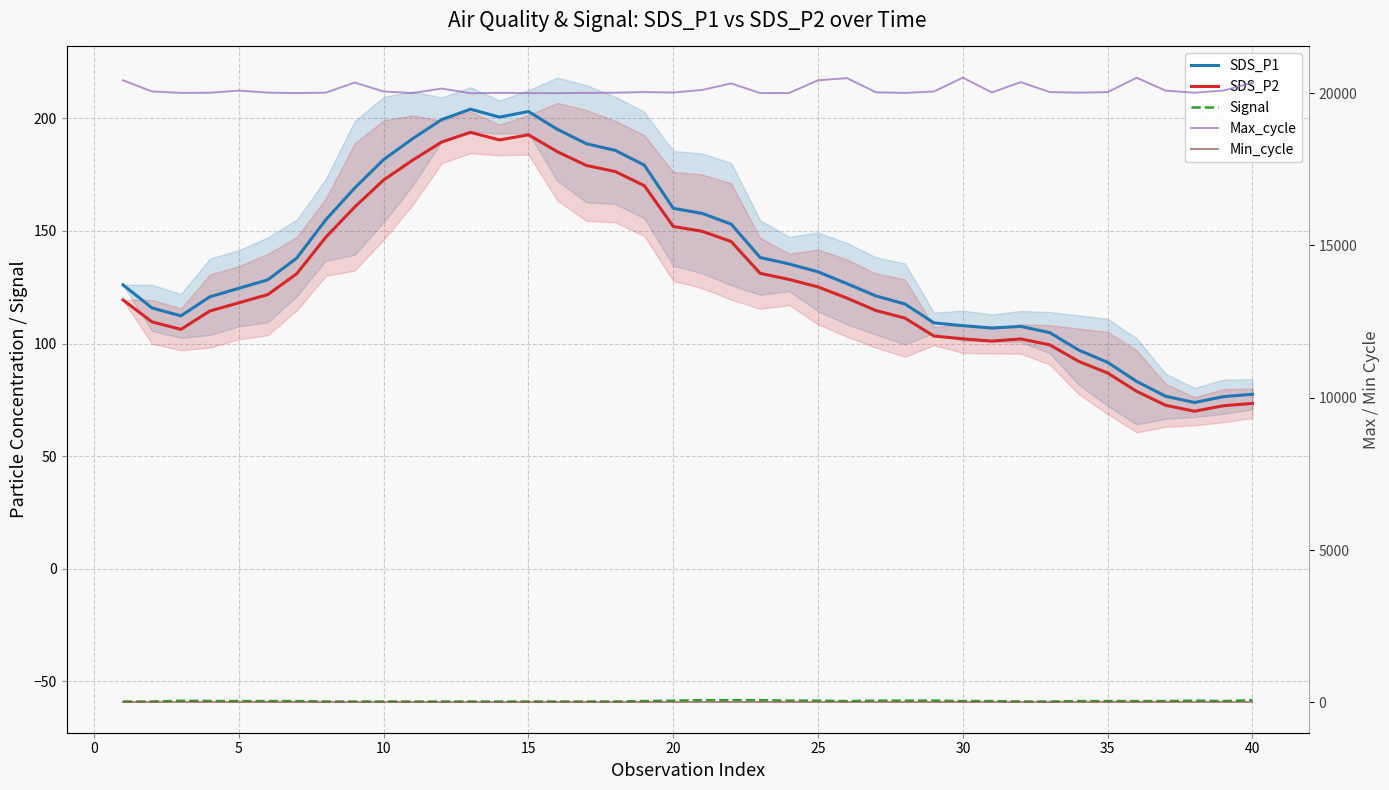

True or false: SDS_P1 and SDS_P2 intersect in this chart.

False